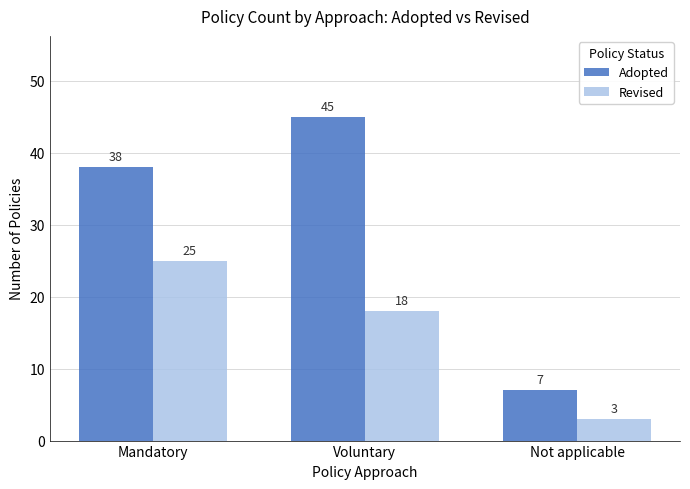

At which label is Revised closest to 14?

Voluntary